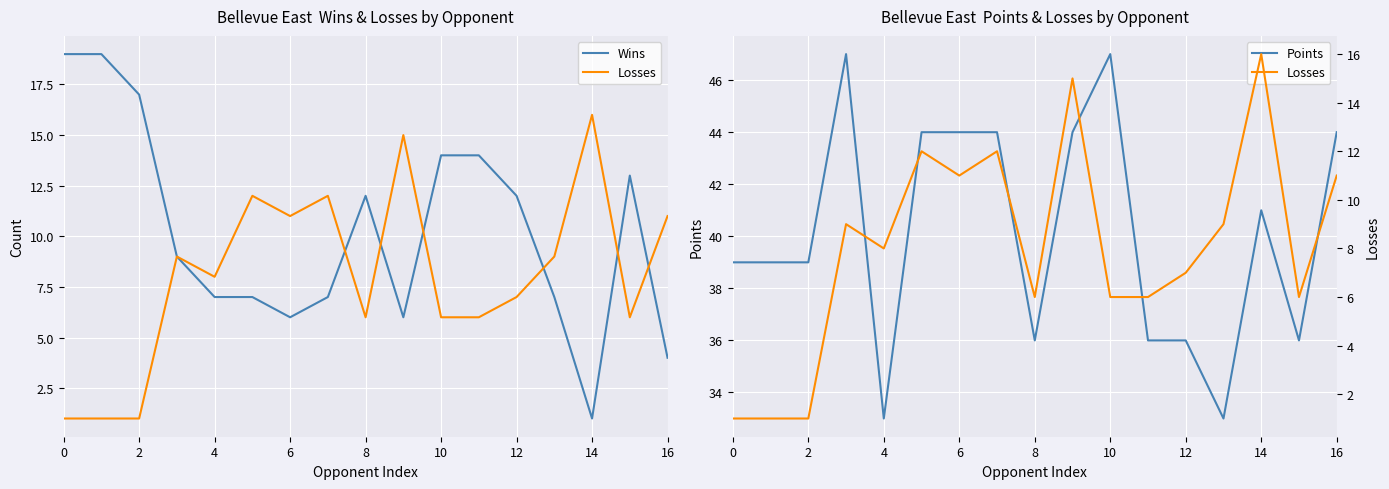

The Points series shows 47 at 10. True or false?

True